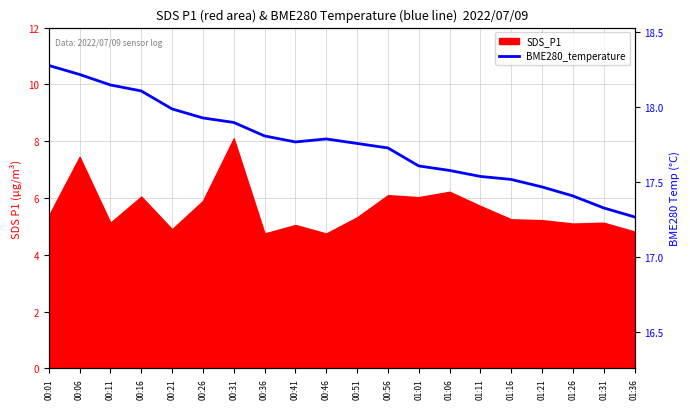

True or false: the data shows 17.5 at 01:16.

True